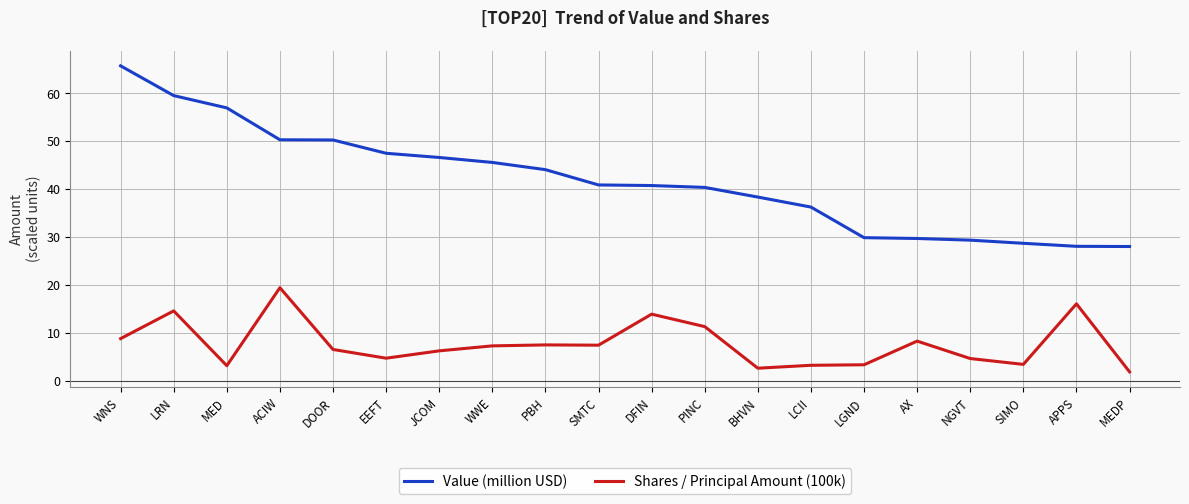

What is the greatest value displayed?

65.7